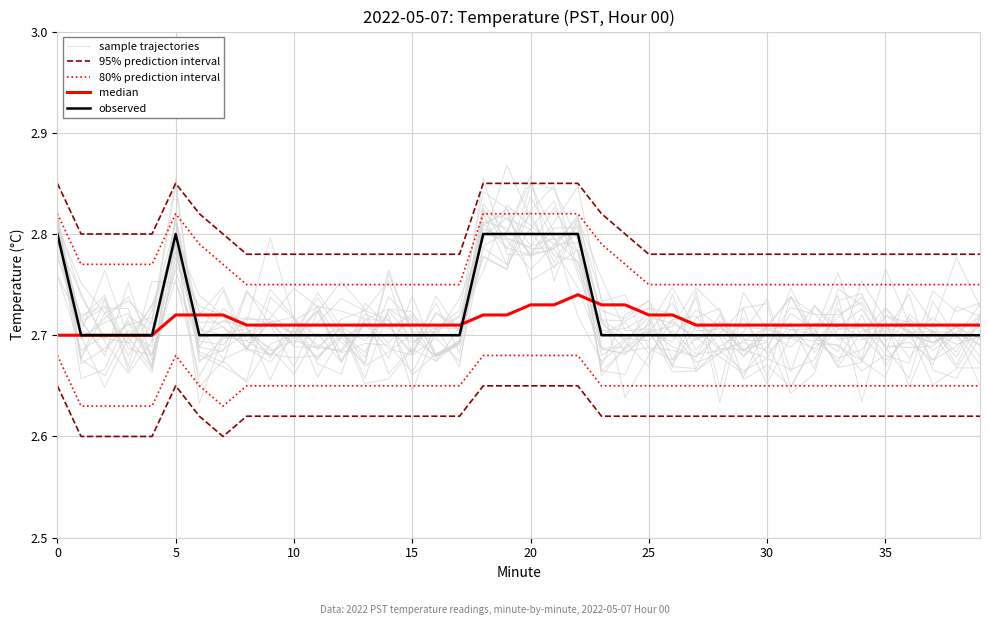

Count the 95% prediction interval values in the range 2 to 3.

40